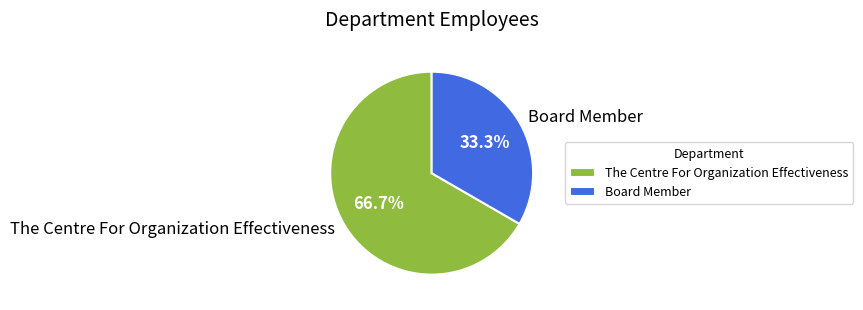

Approximately how many times larger is the value at The Centre For Organization Effectiveness compared to Board Member?

2.0